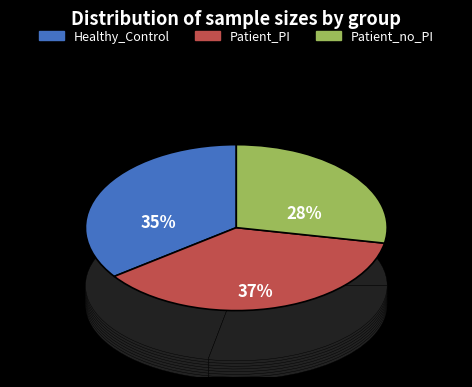

What is the change in value from Healthy_Control to Patient_PI?

+2